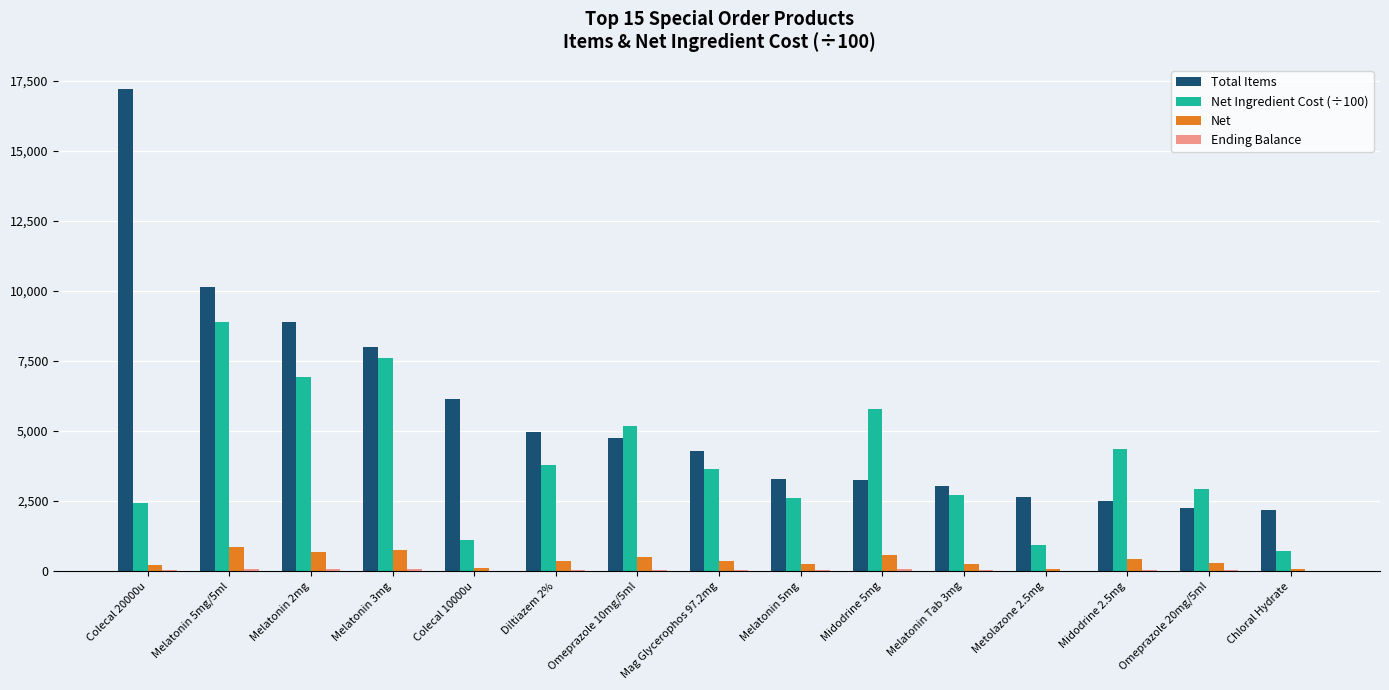

Which series has the largest total across all categories?

Total Items